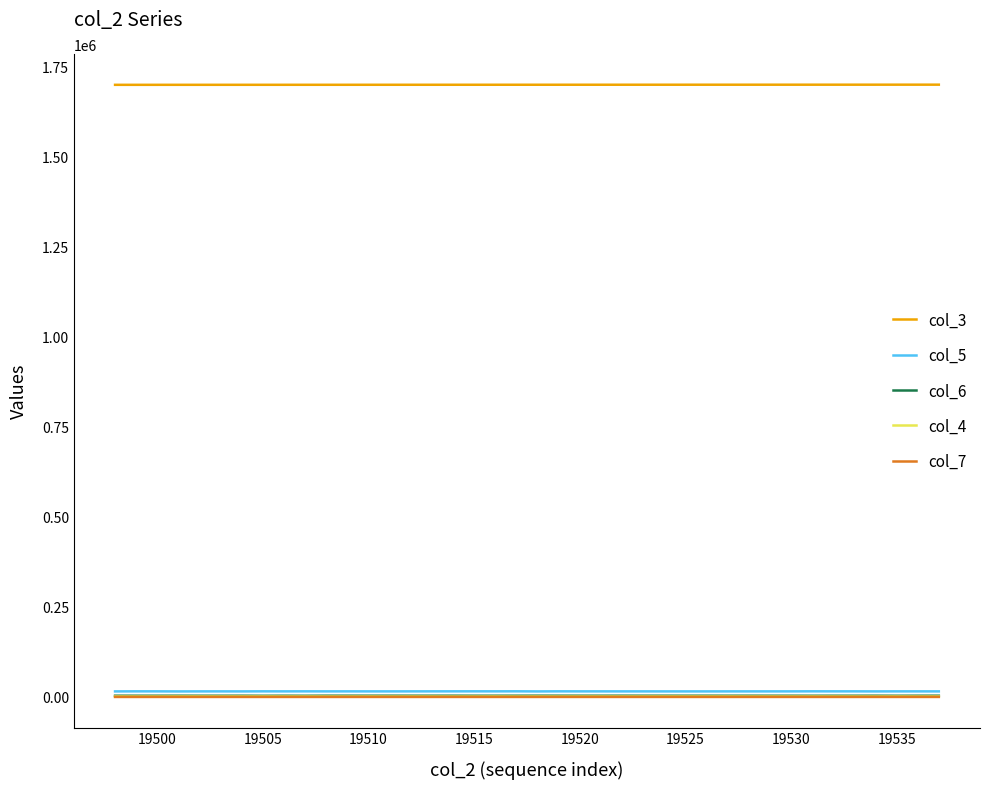

How many categories are shown in the chart?

40